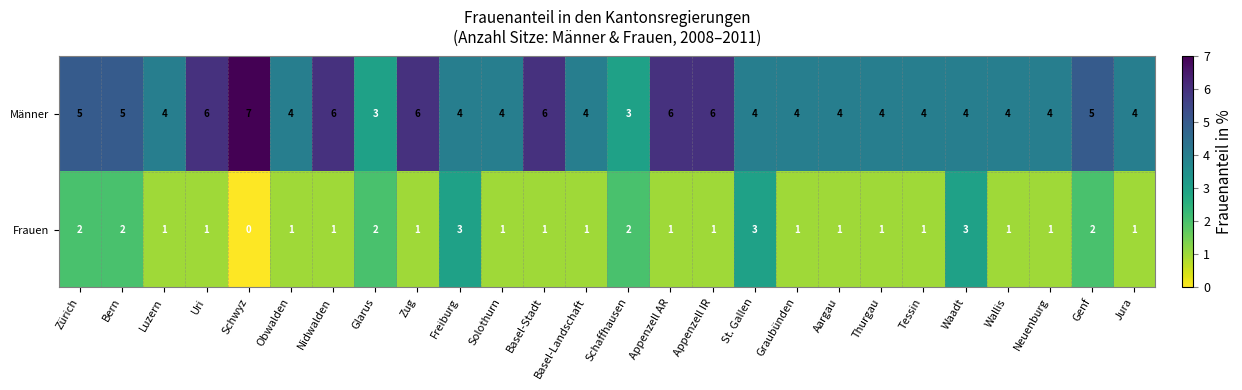

Between Zug and Wallis, which series saw the biggest shift?

Männer